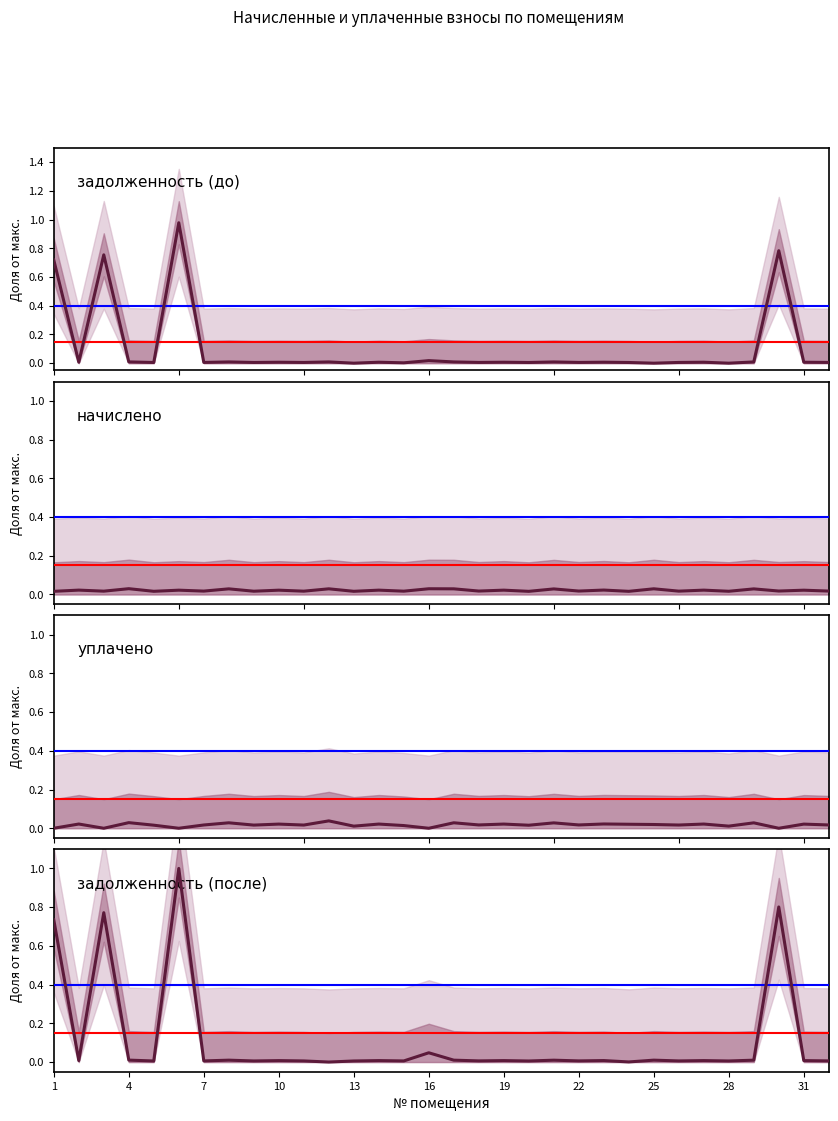

Which series has the widest spread of values?

задолженность (после)